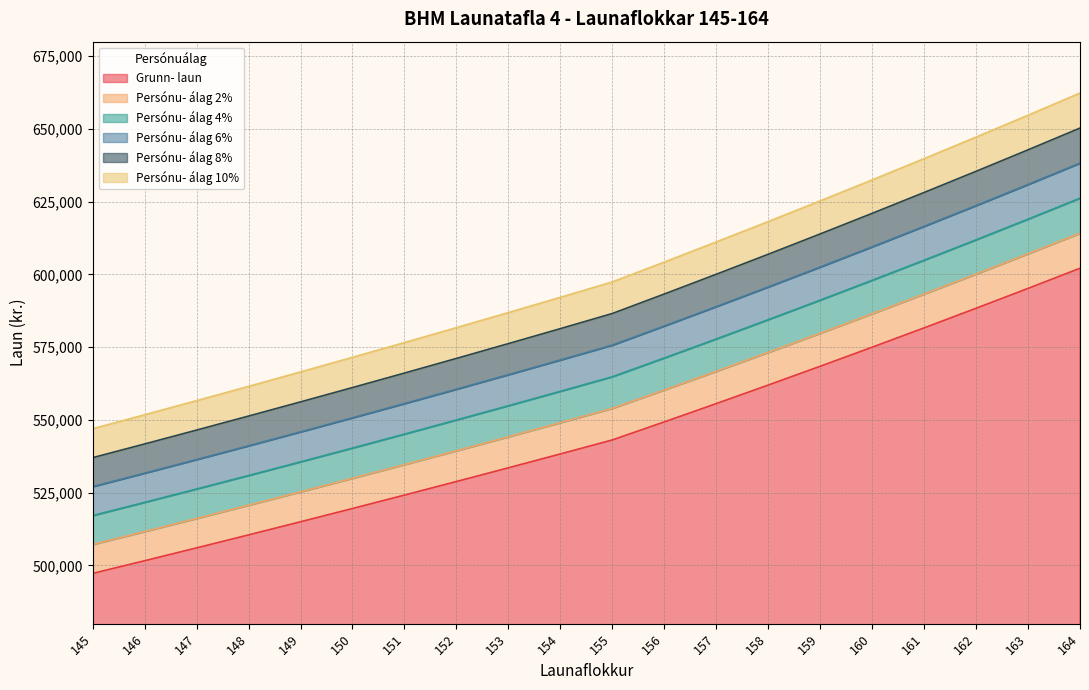

The value of Persónu- álag 6% at 149 is 545915. True or false?

True